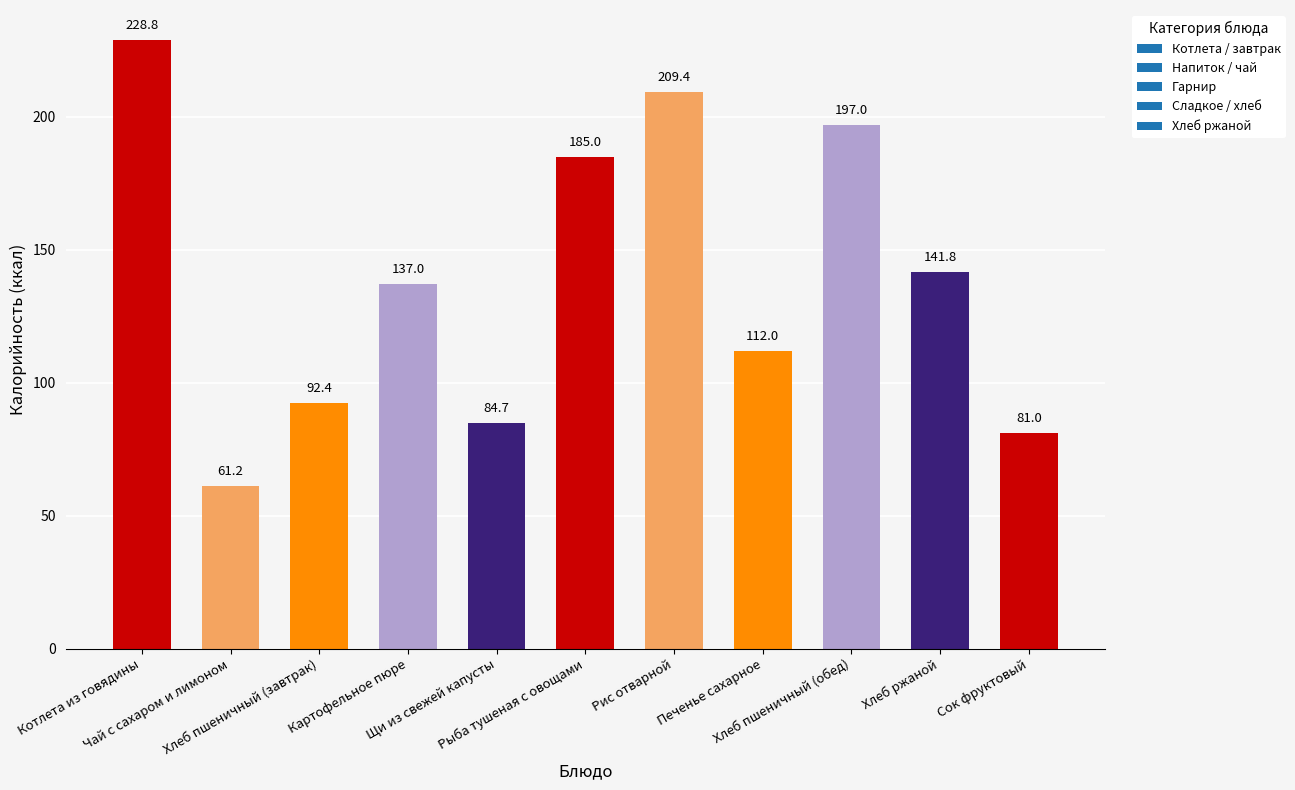

How many values are below 137?

5